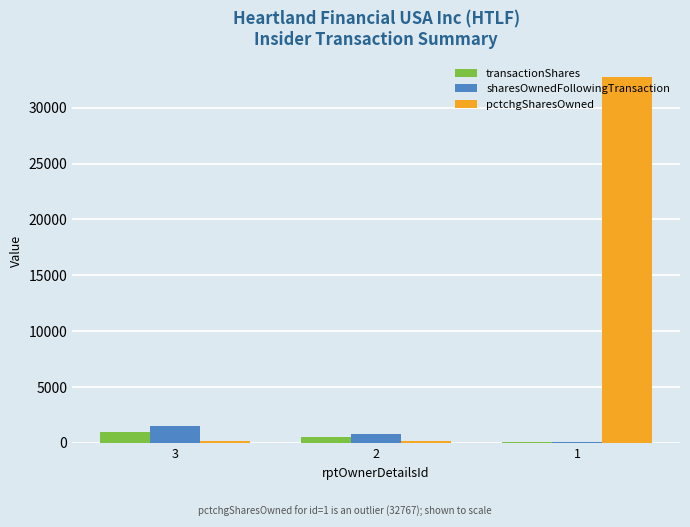

List the labels in order of sharesOwnedFollowingTransaction value, largest first.

3, 2, 1